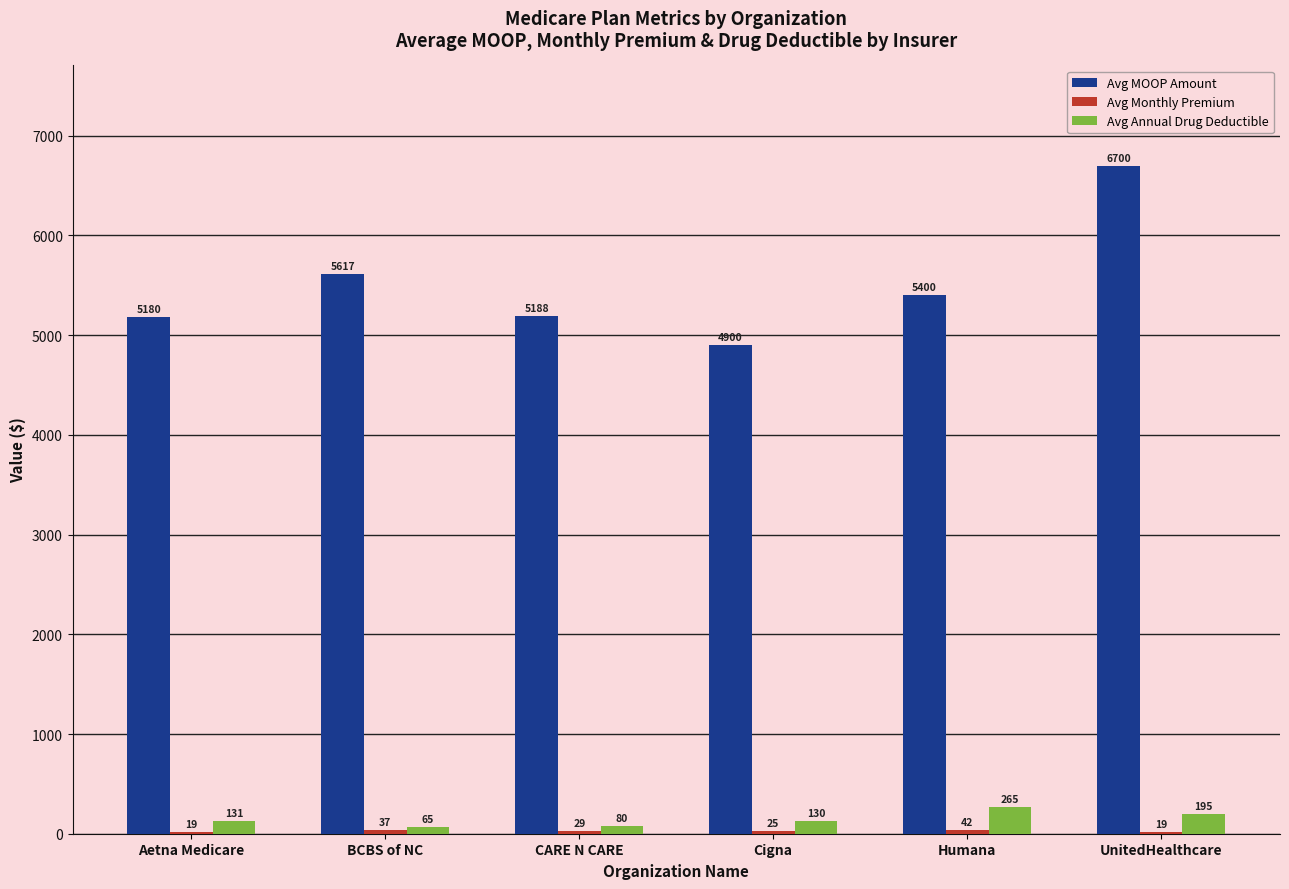

At which label is Avg MOOP Amount closest to 5800?

BCBS of NC